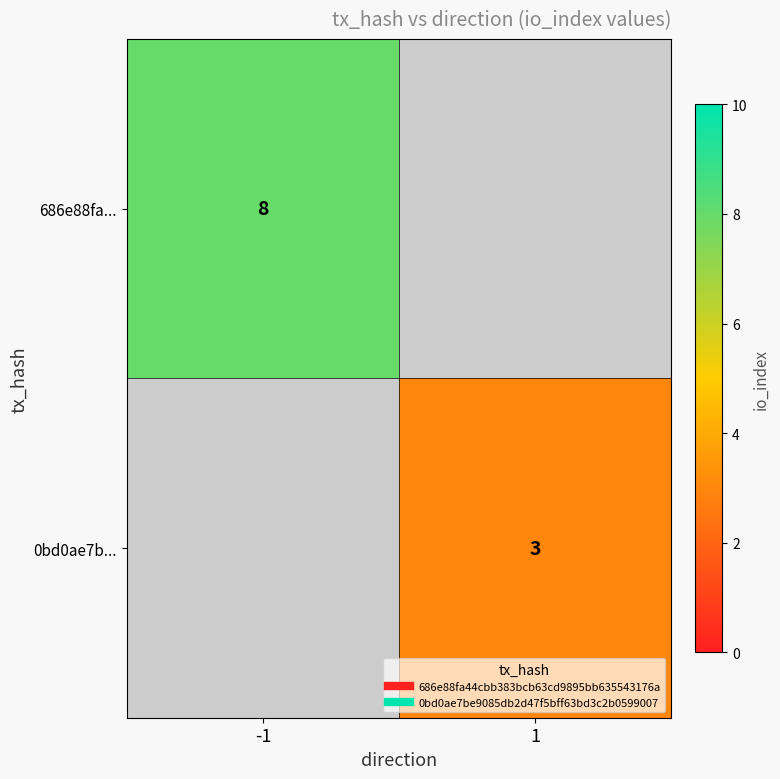

Where is 686e88fa... nearest to the value 8?

-1